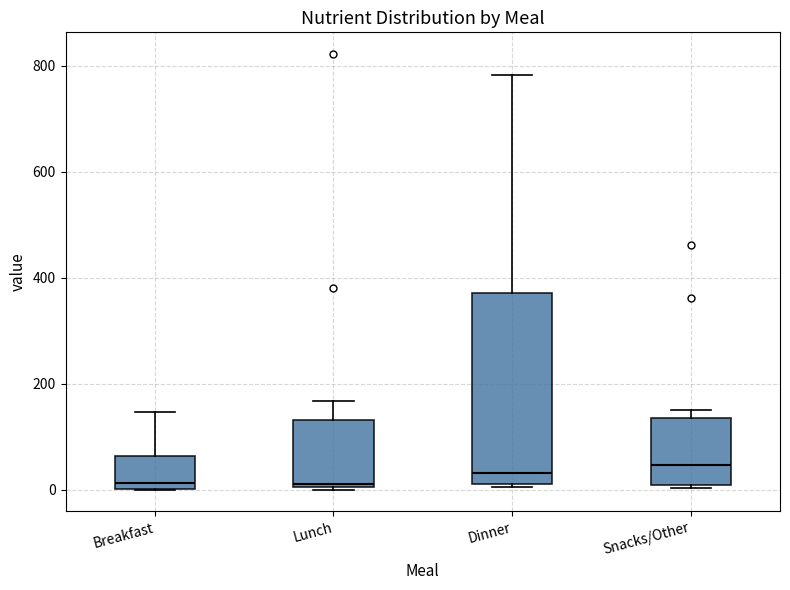

Reading left to right, transcribe this box plot: for each box, give where its median line is, the range the box spans, and where its two whiskers end, as read against the y-axis. The values are not printed on the chart, so give them approximately, as read against the axis.

Breakfast: median 20, box 0 to 60, whiskers 0 to 140
Lunch: median 20, box 0 to 140, whiskers 0 to 160
Dinner: median 40, box 0 to 380, whiskers 0 to 780
Snacks/Other: median 40, box 0 to 140, whiskers 0 to 160